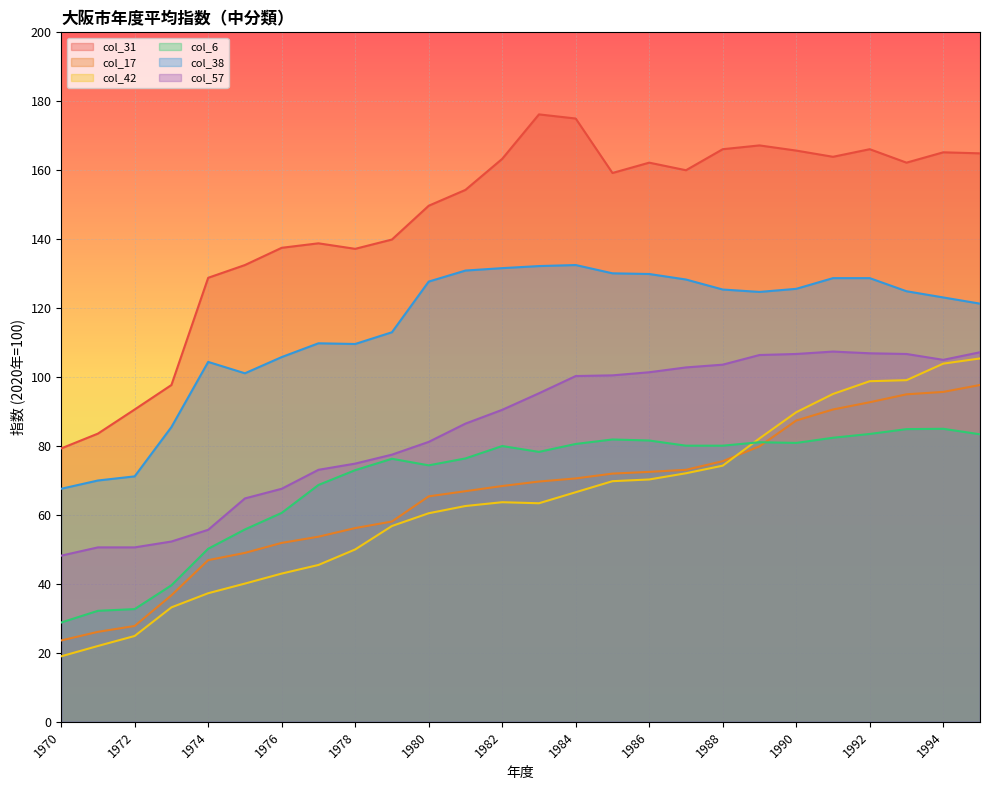

True or false: col_57 and col_38 cross at least once.

False